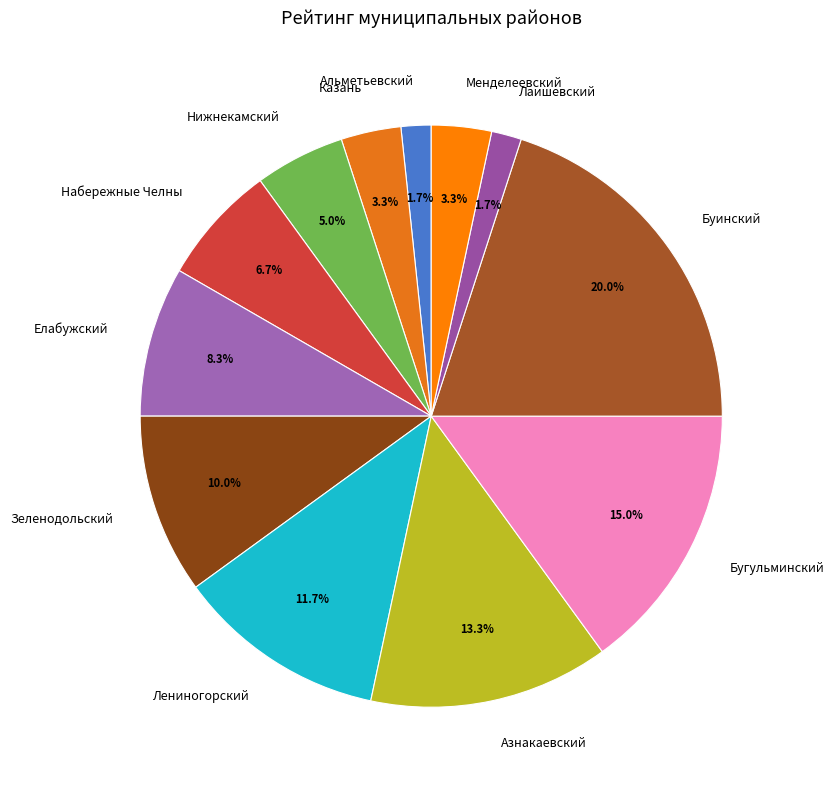

Count the number of slices in the pie.

12